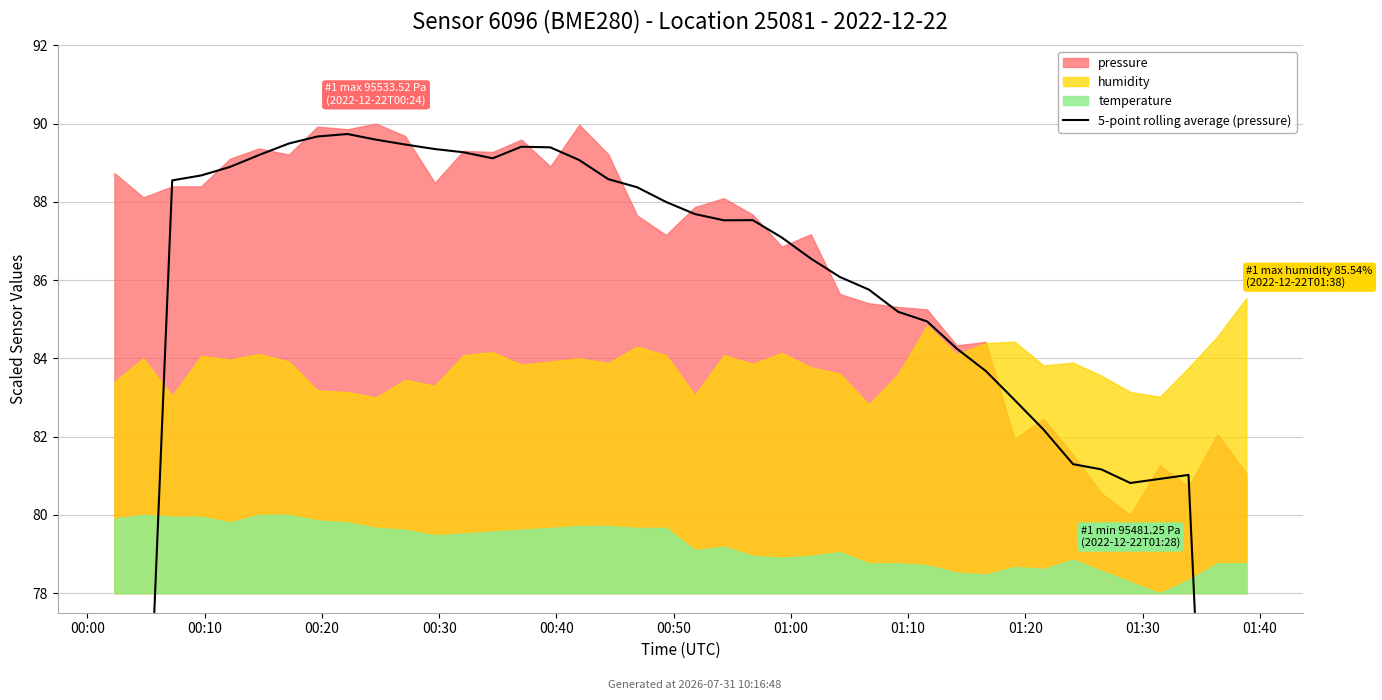

The chart shows a value of 134.4 at 28. True or false?

False